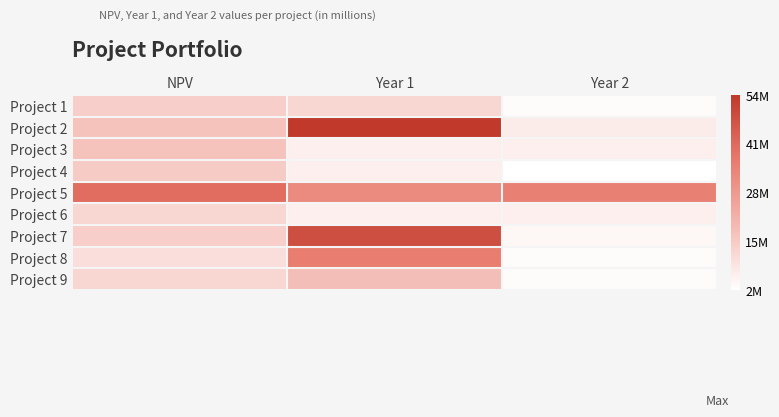

What is the difference between the highest and lowest values at Year 2?

33000000